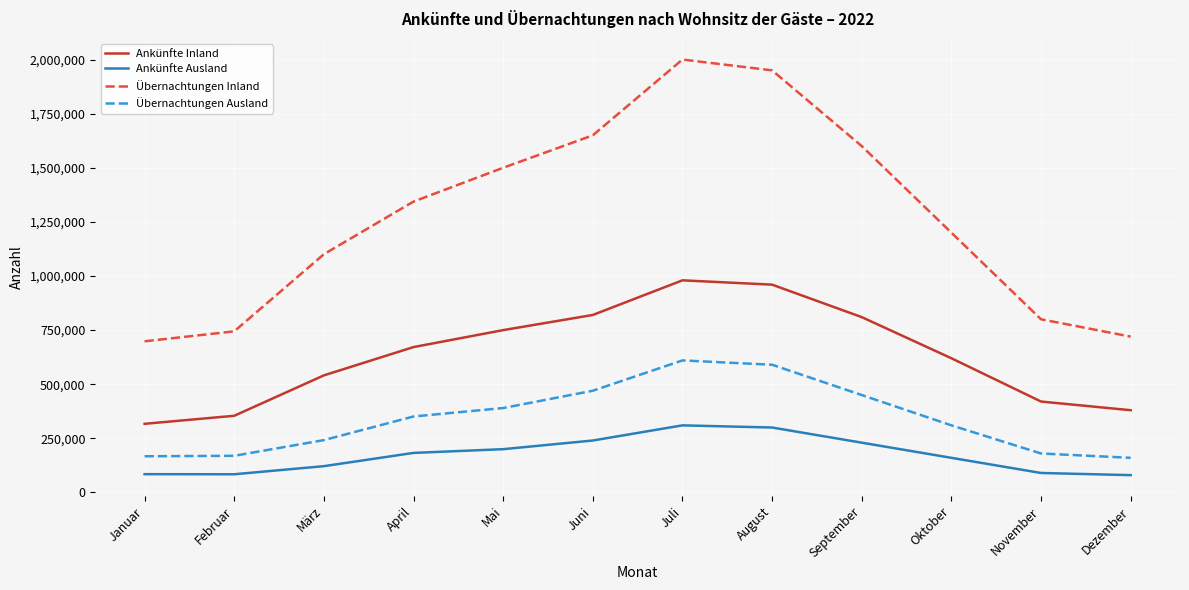

What is the difference between the highest and lowest values at Juni?

1410000